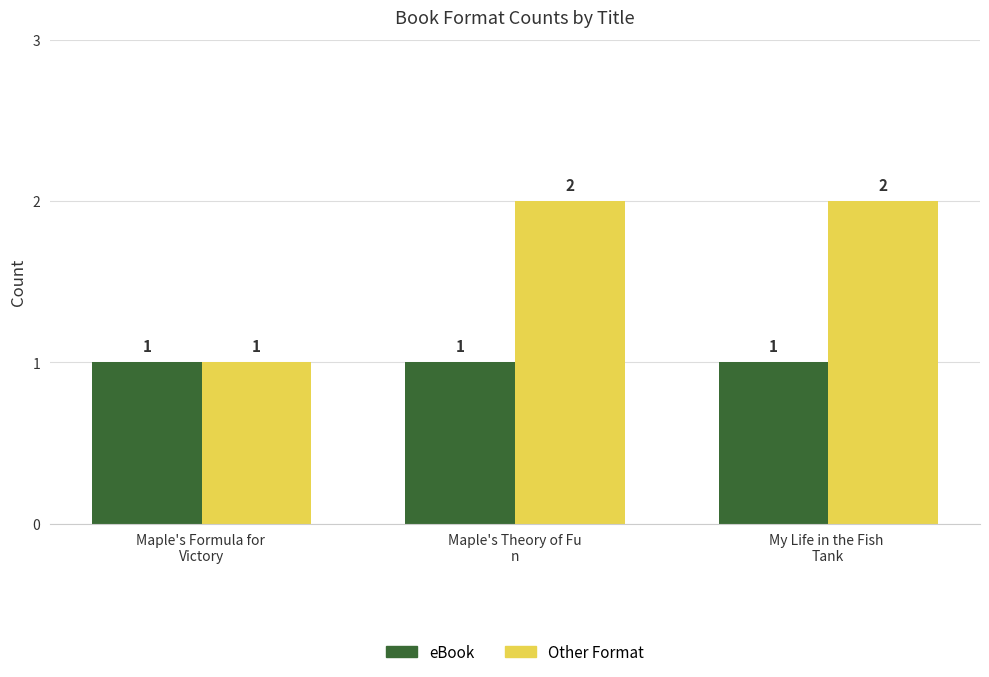

What are all the series names shown in the legend?

eBook, Other Format